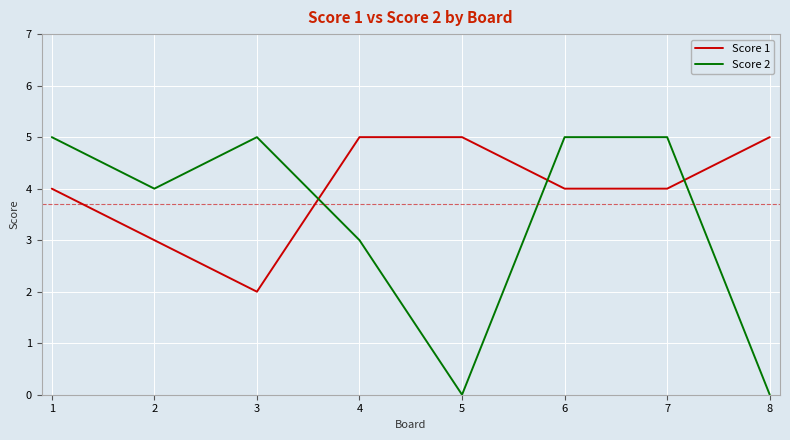

Reading left to right, transcribe all the data shown in this chart.

Score 1: 4	3	2	5	5	4	4	5
Score 2: 5	4	5	3	0	5	5	0